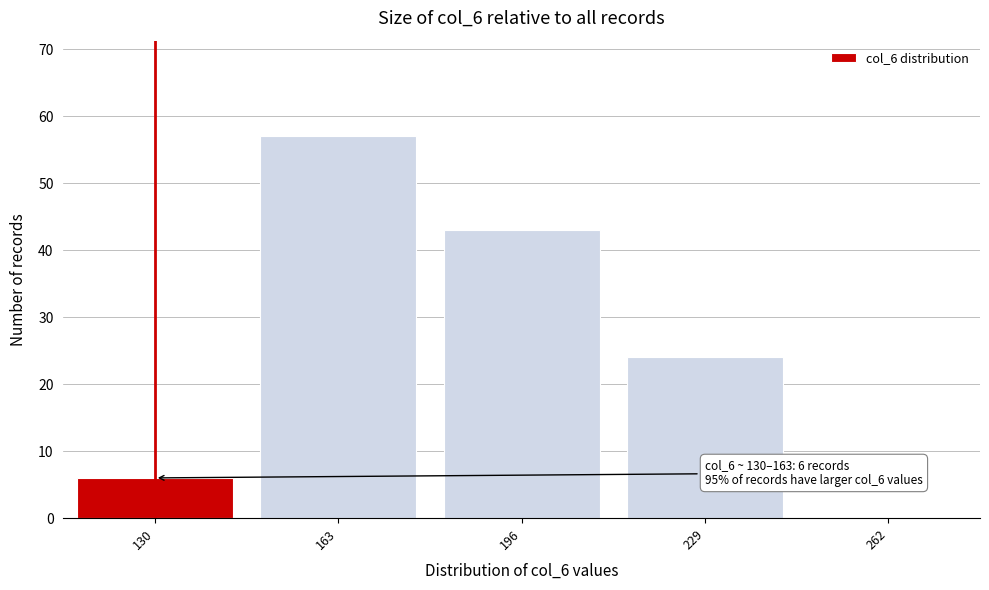

Reading left to right, extract all data points from this chart.

130=6	163=57	196=43	229=24	262=0